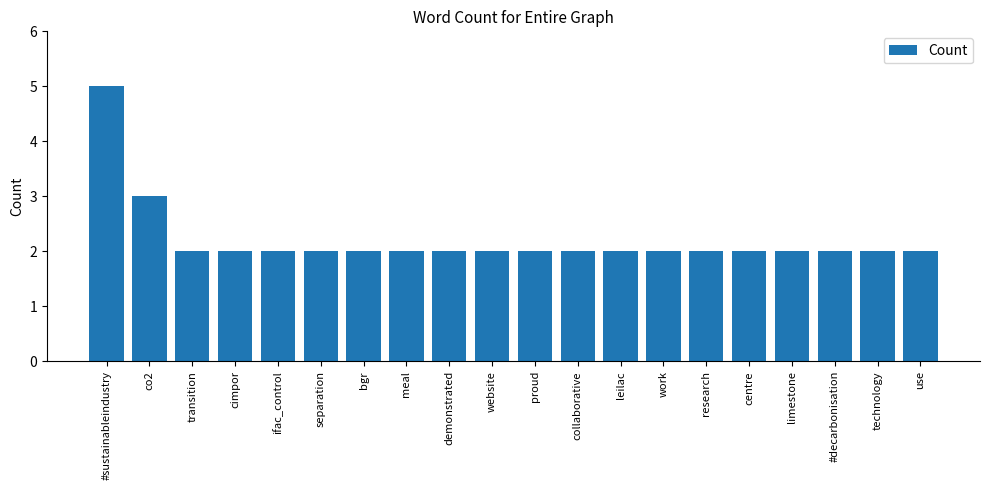

Reading right to left, list all the values displayed in this chart.

2	2	2	2	2	2	2	2	2	2	2	2	2	2	2	2	2	2	3	5